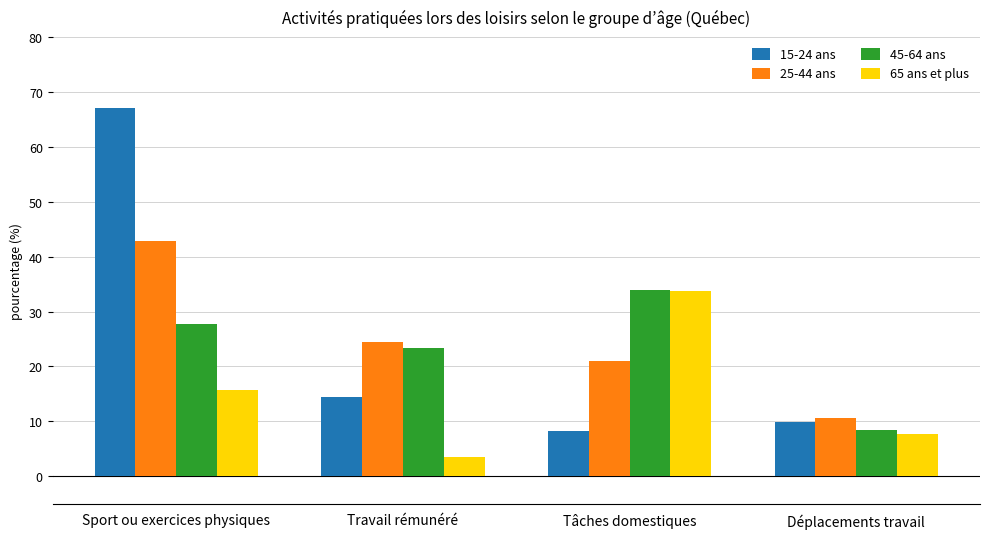

At how many categories does at least one series exceed 35?

1